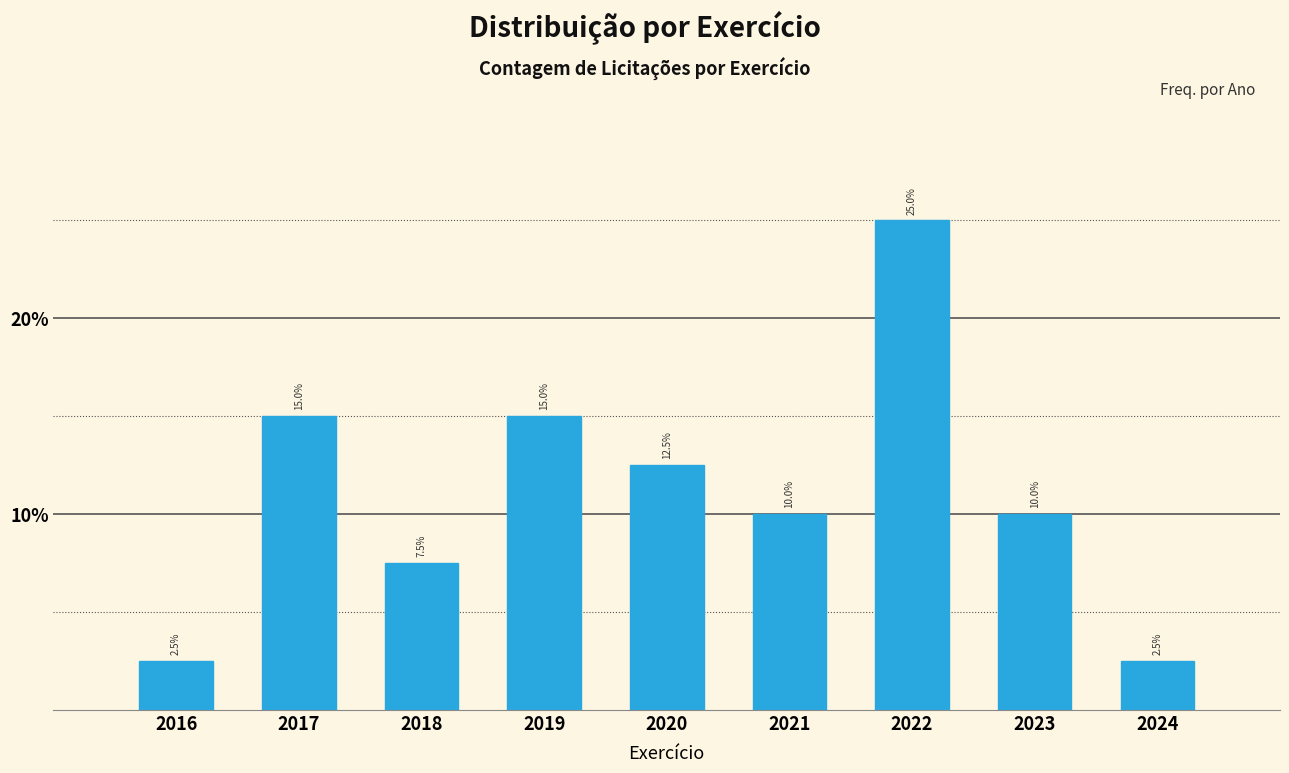

Reading left to right, extract all data points from this chart.

2.5	15.0	7.5	15.0	12.5	10.0	25.0	10.0	2.5